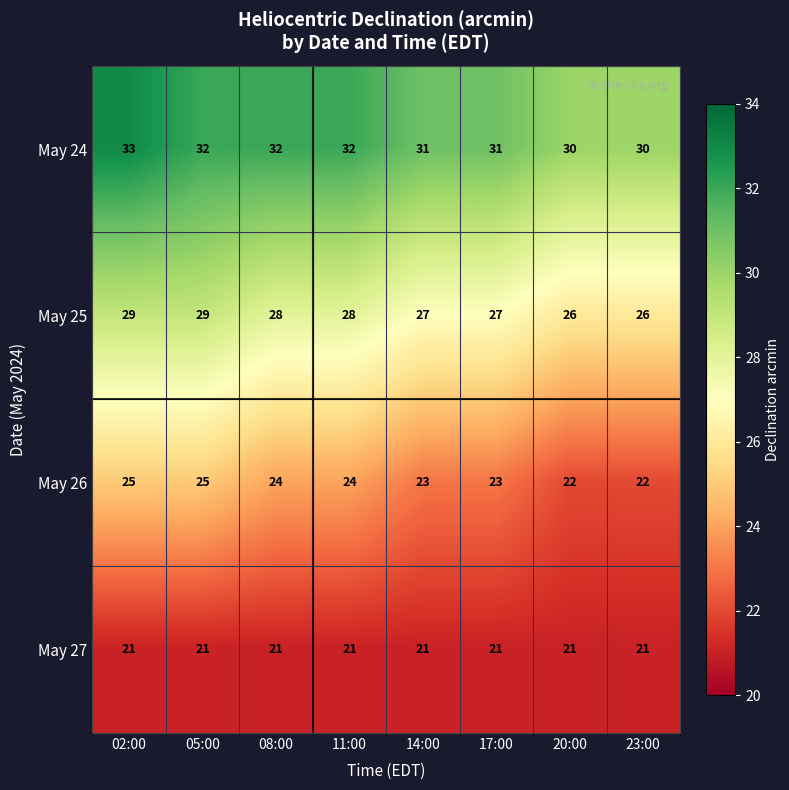

What is the difference between the maximum and second lowest values in the May 25 series?

3